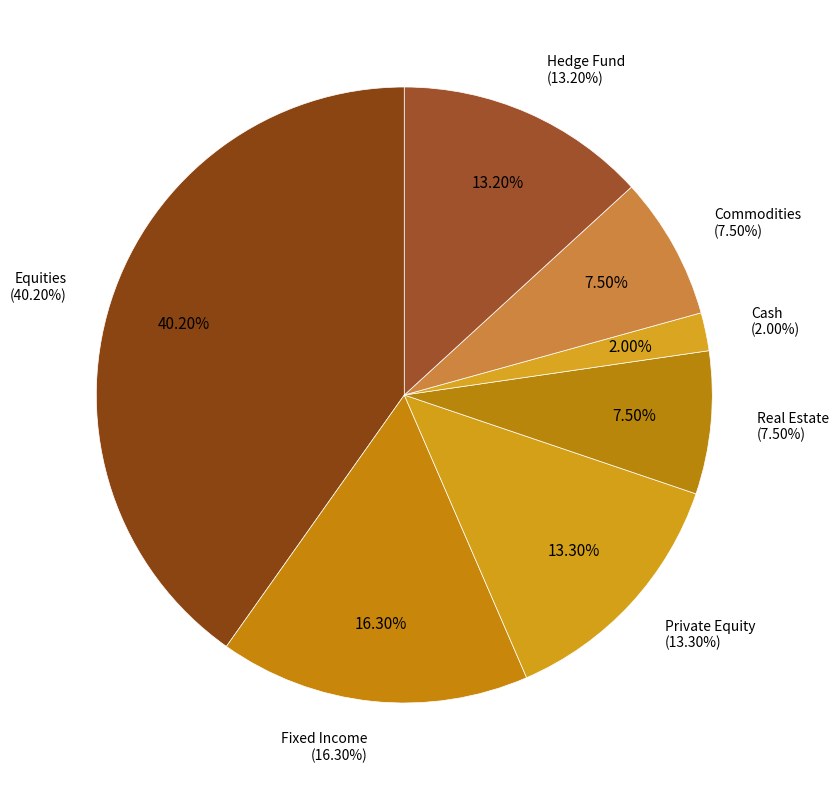

Is Real Estate the majority of the pie?

No